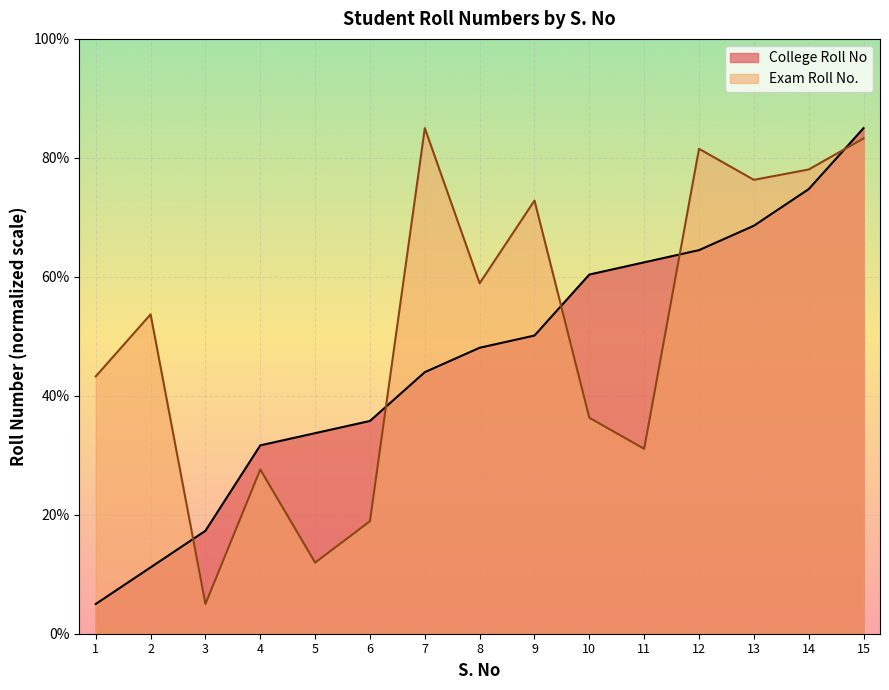

What is the value of the College Roll No point at the 11th from the left?

62.4